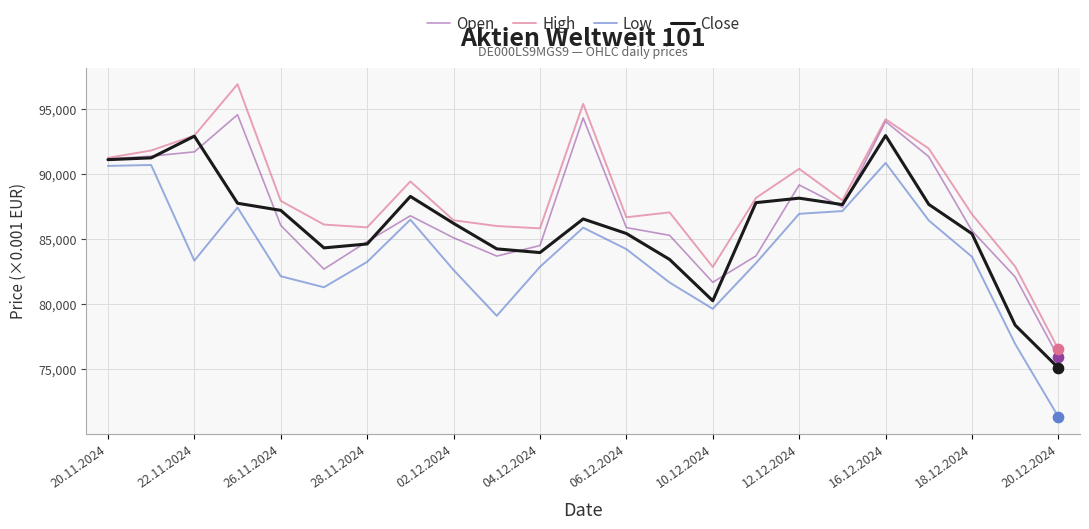

What is the minimum value shown in the chart?

71311